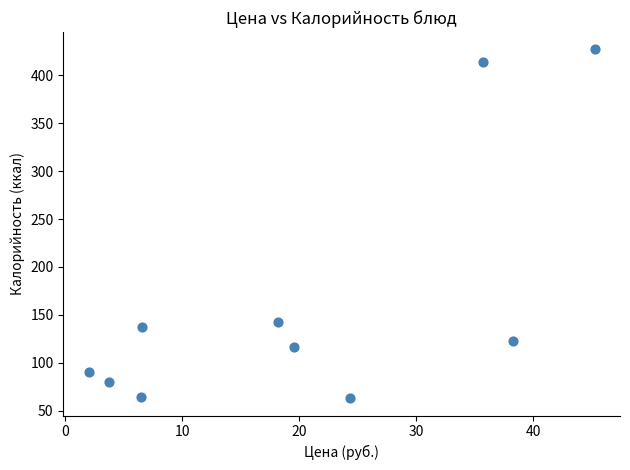

What is the average Y value?

165.7